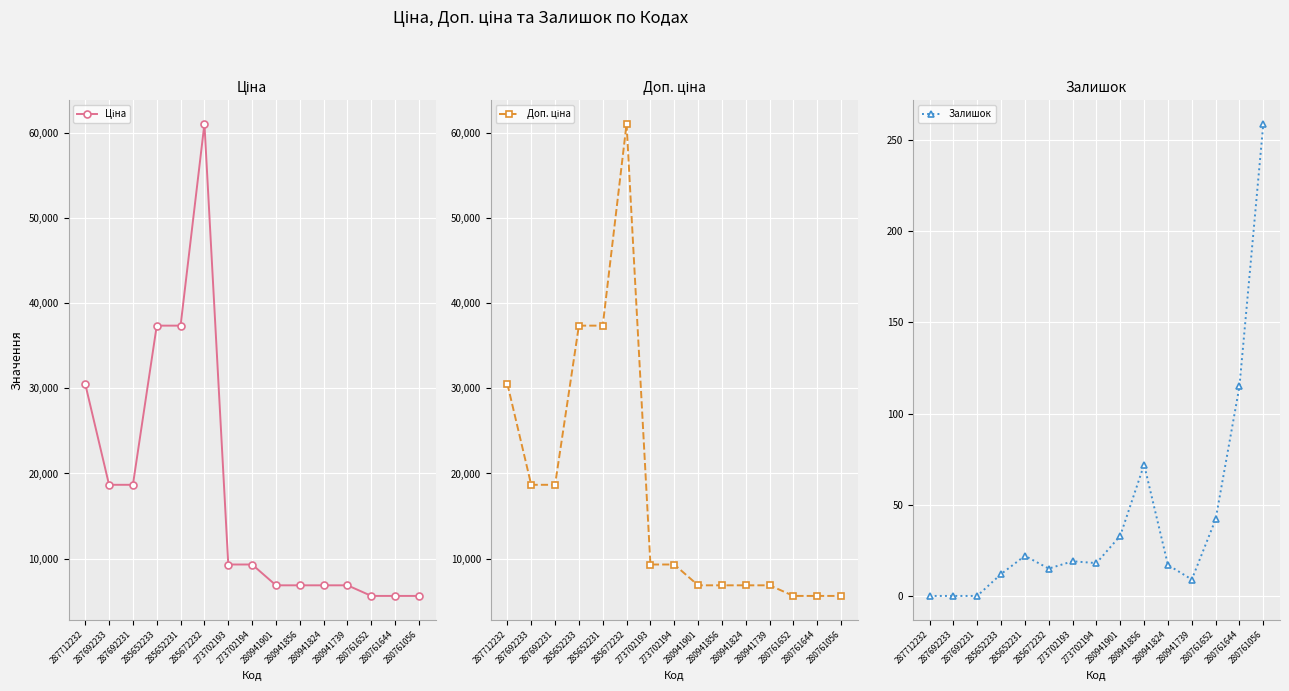

True or false: Доп. ціна and Залишок cross at least once.

False